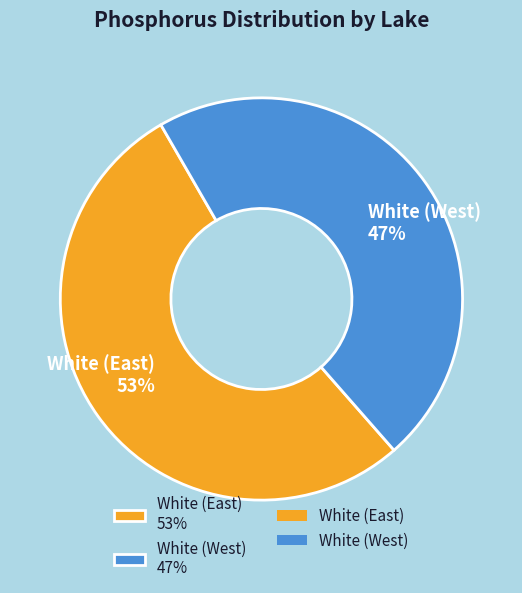

Is there any slice that represents more than half of the pie?

Yes